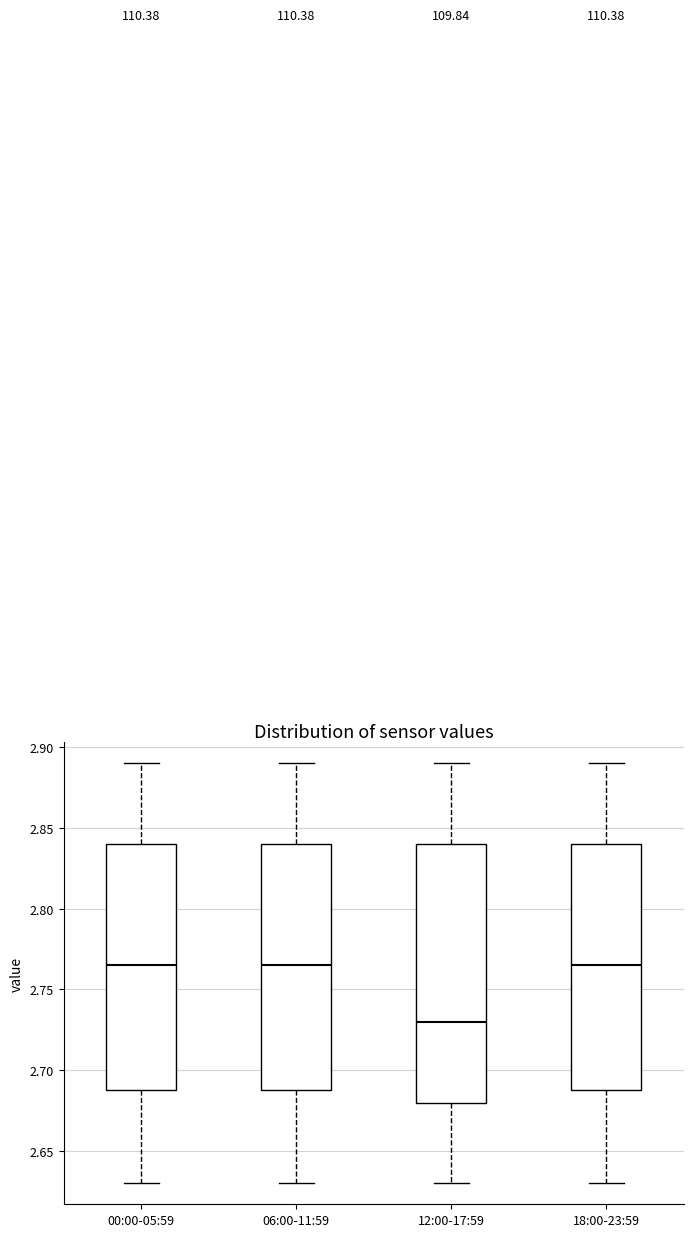

Reading left to right, read every box against the y-axis: the position of its median line, the range the box covers, and the ends of its whiskers. The values are not printed on the chart, so give them approximately, as read against the axis.

00:00-05:59: median 2.765, box 2.690 to 2.840, whiskers 2.630 to 2.890
06:00-11:59: median 2.765, box 2.690 to 2.840, whiskers 2.630 to 2.890
12:00-17:59: median 2.730, box 2.680 to 2.840, whiskers 2.630 to 2.890
18:00-23:59: median 2.765, box 2.690 to 2.840, whiskers 2.630 to 2.890